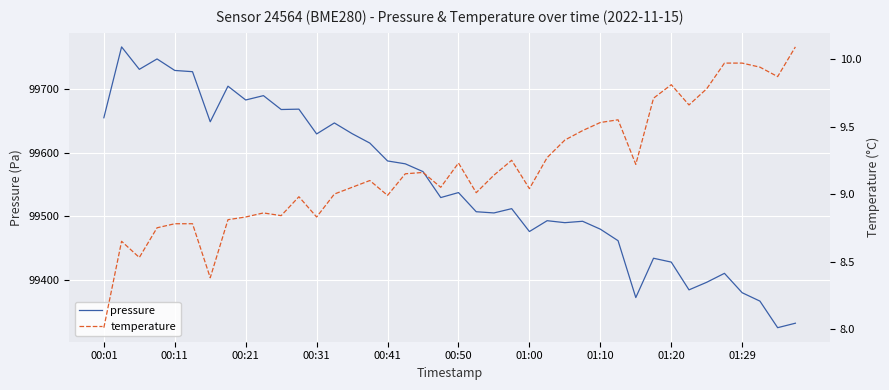

True or false: pressure has a value of 99587.0 at 00:41.

True